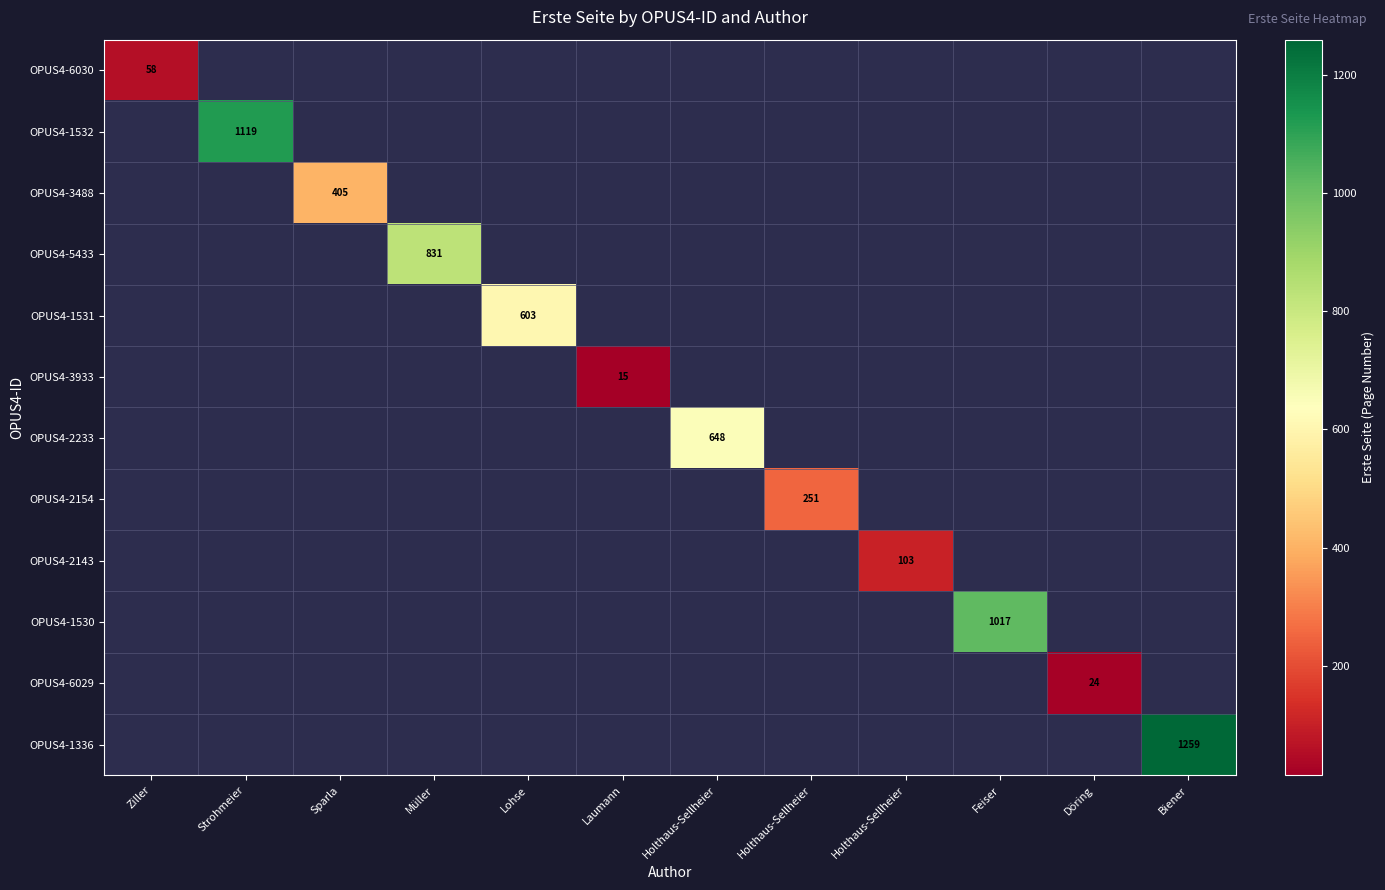

How many values in OPUS4-3933 are above zero?

1